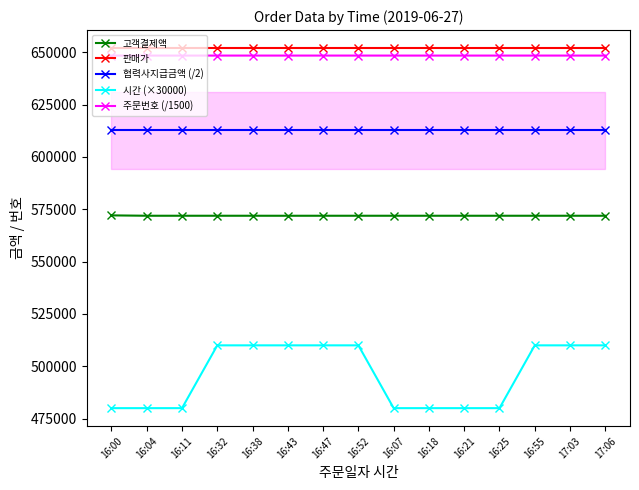

Reading left to right, what are all the values shown in this chart?

고객결제액: 16:00=572084.0	16:04=571908.0	16:11=571908.0	16:32=571908.0	16:38=571908.0	16:43=571900.0	16:47=571908.0	16:52=571908.0	16:07=571908.0	16:18=571908.0	16:21=571908.0	16:25=571908.0	16:55=571908.0	17:03=571908.0	17:06=571908.0
판매가: 16:00=652000.0	16:04=652000.0	16:11=652000.0	16:32=652000.0	16:38=652000.0	16:43=652000.0	16:47=652000.0	16:52=652000.0	16:07=652000.0	16:18=652000.0	16:21=652000.0	16:25=652000.0	16:55=652000.0	17:03=652000.0	17:06=652000.0
협력사지급금액 (/2): 16:00=612815.0	16:04=612815.0	16:11=612815.0	16:32=612815.0	16:38=612815.0	16:43=612815.0	16:47=612815.0	16:52=612815.0	16:07=612815.0	16:18=612815.0	16:21=612815.0	16:25=612815.0	16:55=612815.0	17:03=612815.0	17:06=612815.0
시간 (×30000): 16:00=480000.0	16:04=480000.0	16:11=480000.0	16:32=510000.0	16:38=510000.0	16:43=510000.0	16:47=510000.0	16:52=510000.0	16:07=480000.0	16:18=480000.0	16:21=480000.0	16:25=480000.0	16:55=510000.0	17:03=510000.0	17:06=510000.0
주문번호 (/1500): 16:00=648417.7	16:04=648418.1	16:11=648418.8	16:32=648421.2	16:38=648421.8	16:43=648422.2	16:47=648422.6	16:52=648423.0	16:07=648418.4	16:18=648419.6	16:21=648420.0	16:25=648420.4	16:55=648423.2	17:03=648423.9	17:06=648424.2